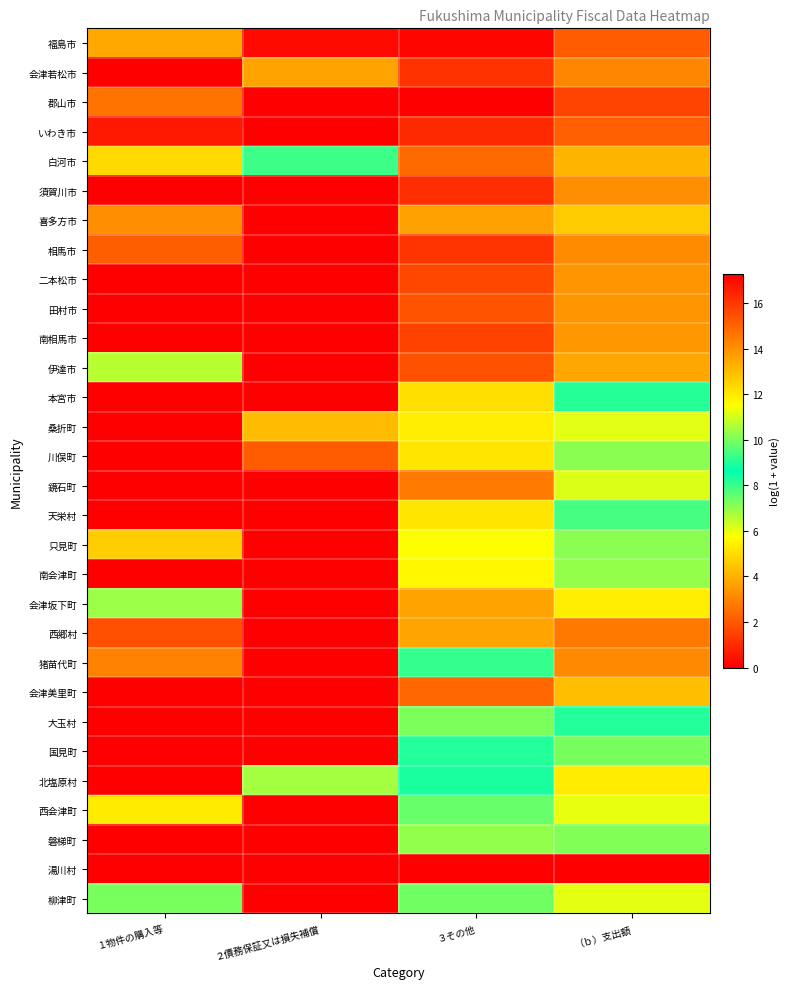

Reading left to right, extract all data points from this chart.

福島市: １物件の購入等=13.5	２債務保証又は損失補償=17.0	３その他=17.1	（ｂ）支出額=15.2
会津若松市: １物件の購入等=0.0	２債務保証又は損失補償=13.6	３その他=16.1	（ｂ）支出額=14.2
郡山市: １物件の購入等=14.6	２債務保証又は損失補償=0.0	３その他=17.3	（ｂ）支出額=15.7
いわき市: １物件の購入等=16.7	２債務保証又は損失補償=0.0	３その他=16.3	（ｂ）支出額=15.1
白河市: １物件の購入等=12.4	２債務保証又は損失補償=9.3	３その他=14.9	（ｂ）支出額=13.2
須賀川市: １物件の購入等=0.0	２債務保証又は損失補償=0.0	３その他=16.2	（ｂ）支出額=14.0
喜多方市: １物件の購入等=14.0	２債務保証又は損失補償=0.0	３その他=13.6	（ｂ）支出額=12.7
相馬市: １物件の購入等=15.1	２債務保証又は損失補償=0.0	３その他=16.1	（ｂ）支出額=14.1
二本松市: １物件の購入等=0.0	２債務保証又は損失補償=0.0	３その他=15.6	（ｂ）支出額=13.9
田村市: １物件の購入等=0.0	２債務保証又は損失補償=0.0	３その他=15.4	（ｂ）支出額=13.9
南相馬市: １物件の購入等=0.0	２債務保証又は損失補償=0.0	３その他=15.8	（ｂ）支出額=13.8
伊達市: １物件の購入等=10.7	２債務保証又は損失補償=0.0	３その他=15.4	（ｂ）支出額=13.5
本宮市: １物件の購入等=0.0	２債務保証又は損失補償=0.0	３その他=12.2	（ｂ）支出額=8.2
桑折町: １物件の購入等=0.0	２債務保証又は損失補償=13.0	３その他=11.9	（ｂ）支出額=11.2
川俣町: １物件の購入等=0.0	２債務保証又は損失補償=15.2	３その他=12.1	（ｂ）支出額=10.2
鏡石町: １物件の購入等=0.0	２債務保証又は損失補償=0.0	３その他=14.5	（ｂ）支出額=11.1
天栄村: １物件の購入等=0.0	２債務保証又は損失補償=0.0	３その他=12.1	（ｂ）支出額=9.4
只見町: １物件の購入等=12.6	２債務保証又は損失補償=0.0	３その他=11.5	（ｂ）支出額=7.1
南会津町: １物件の購入等=0.0	２債務保証又は損失補償=0.0	３その他=11.7	（ｂ）支出額=10.3
会津坂下町: １物件の購入等=10.4	２債務保証又は損失補償=0.0	３その他=13.6	（ｂ）支出額=11.9
西郷村: １物件の購入等=15.5	２債務保証又は損失補償=0.0	３その他=13.5	（ｂ）支出額=14.5
猪苗代町: １物件の購入等=14.3	２債務保証又は損失補償=0.0	３その他=9.2	（ｂ）支出額=14.1
会津美里町: １物件の購入等=0.0	２債務保証又は損失補償=0.0	３その他=14.9	（ｂ）支出額=13.0
大玉村: １物件の購入等=0.0	２債務保証又は損失補償=0.0	３その他=10.0	（ｂ）支出額=8.3
国見町: １物件の購入等=0.0	２債務保証又は損失補償=0.0	３その他=9.0	（ｂ）支出額=7.3
北塩原村: １物件の購入等=0.0	２債務保証又は損失補償=10.5	３その他=8.4	（ｂ）支出額=5.3
西会津町: １物件の購入等=12.0	２債務保証又は損失補償=0.0	３その他=7.5	（ｂ）支出額=11.3
磐梯町: １物件の購入等=0.0	２債務保証又は損失補償=0.0	３その他=10.3	（ｂ）支出額=7.2
湯川村: １物件の購入等=0.0	２債務保証又は損失補償=0.0	３その他=0.0	（ｂ）支出額=0.0
柳津町: １物件の購入等=10.0	２債務保証又は損失補償=0.0	３その他=7.4	（ｂ）支出額=6.1